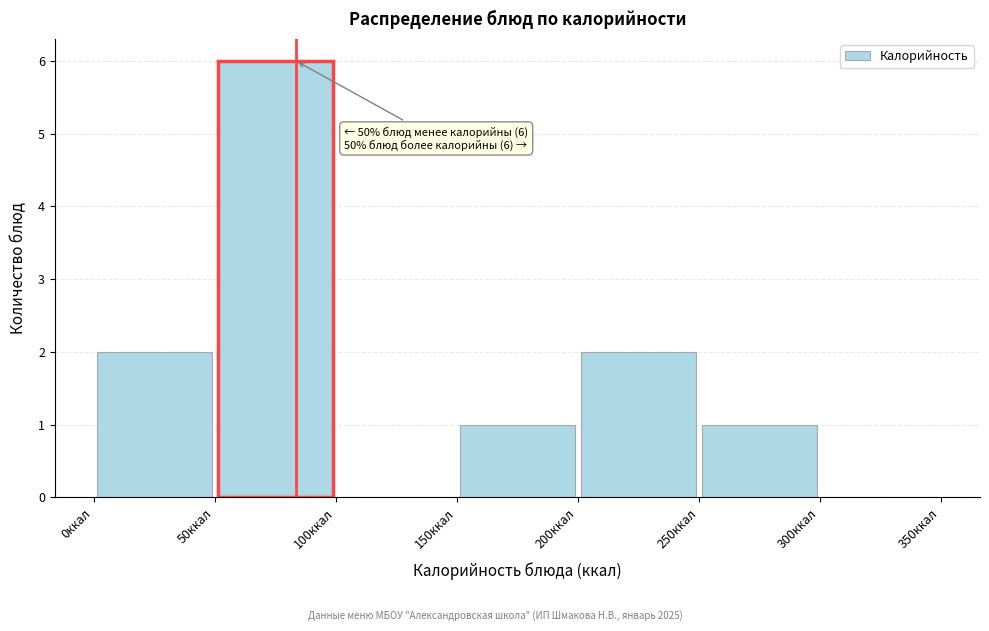

Which range on the x-axis has the tallest bar?

50 to 100